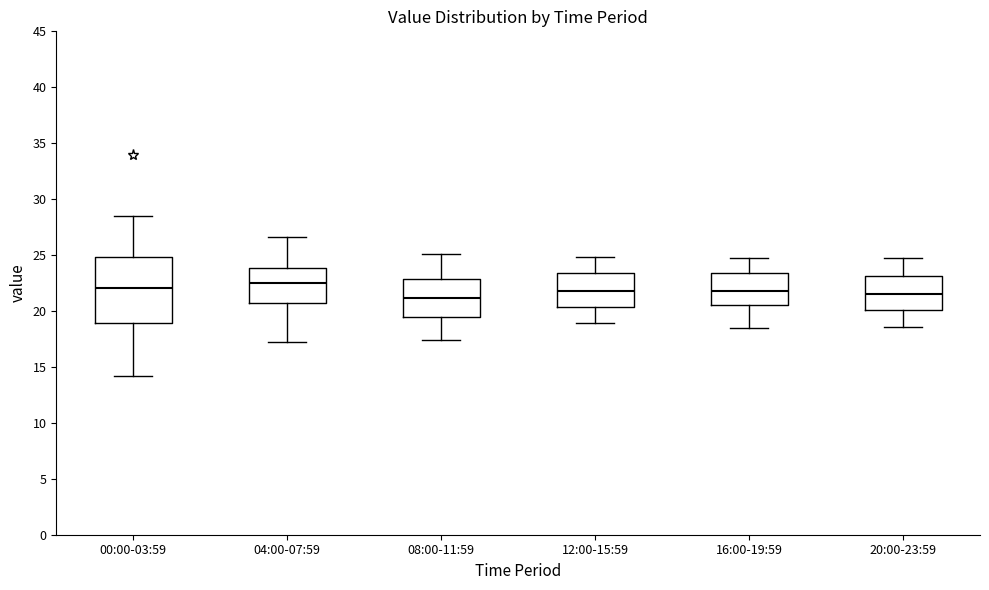

Where does the median line of the box for 08:00-11:59 sit on the y-axis? The values are not printed on the chart, so give them approximately, as read against the axis.

21.0